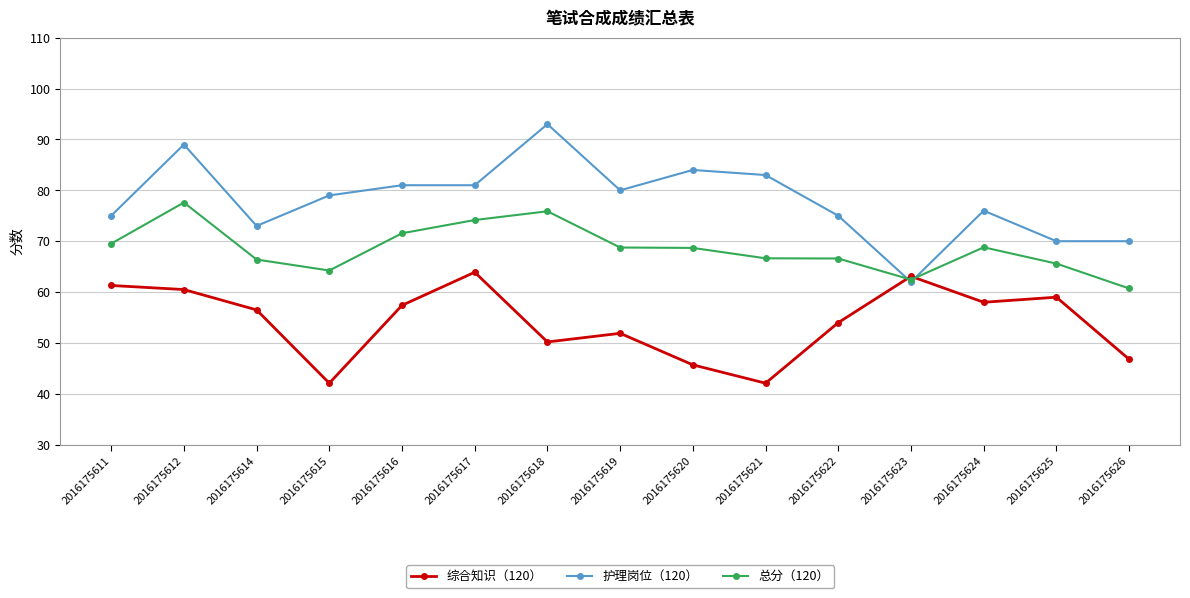

List the series in order of their overall mean, lowest first.

综合知识（120）, 总分（120）, 护理岗位（120）